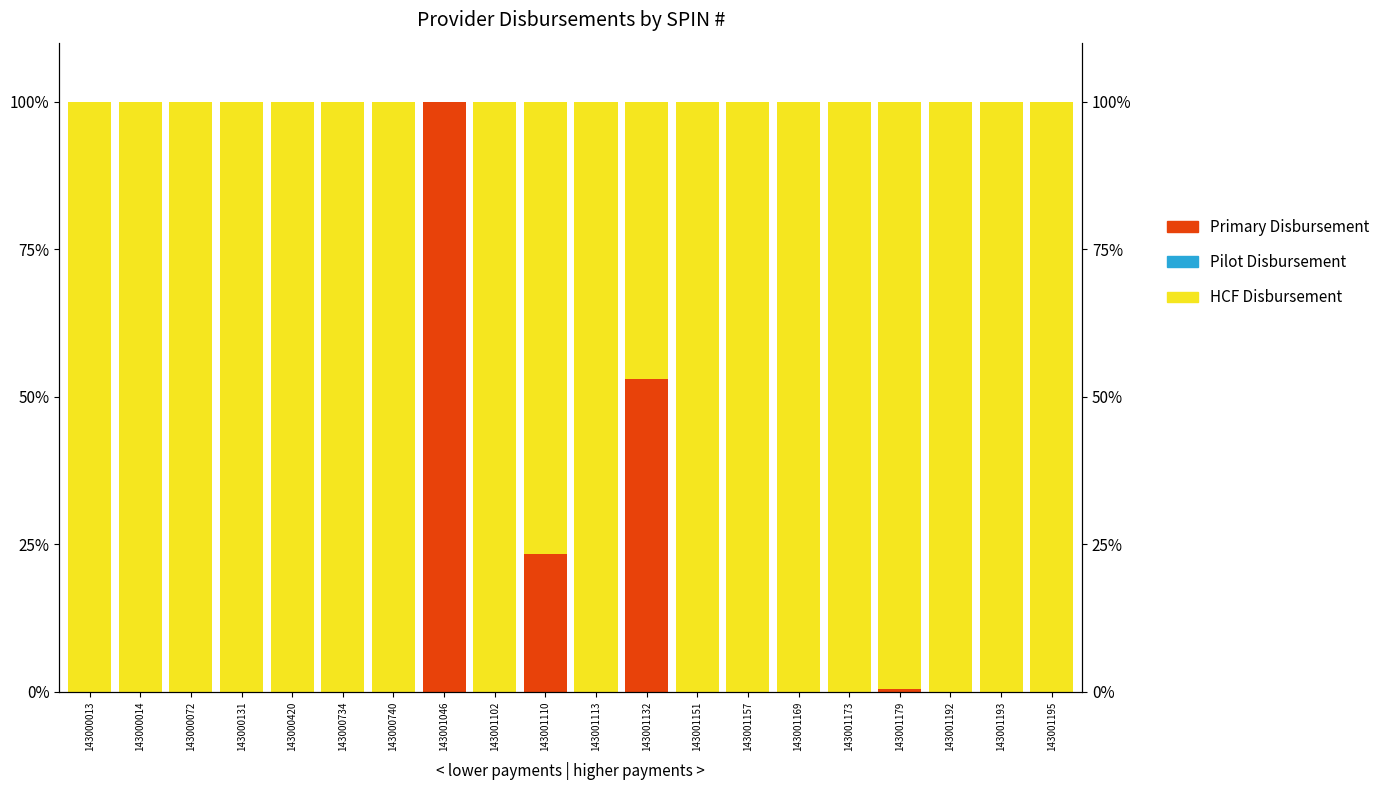

What is the total value across all series at 143000013?

100.0